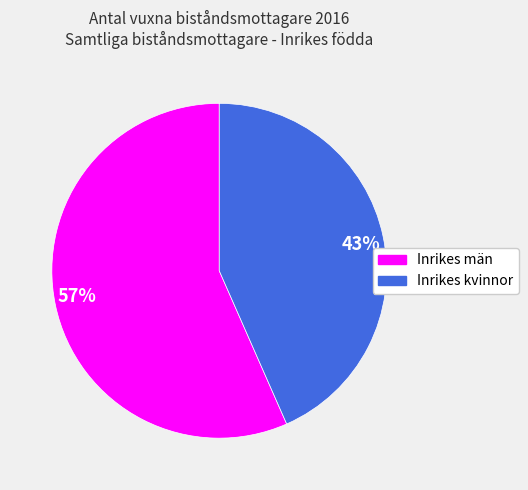

Is it true that 43% is 50% of the pie?

False